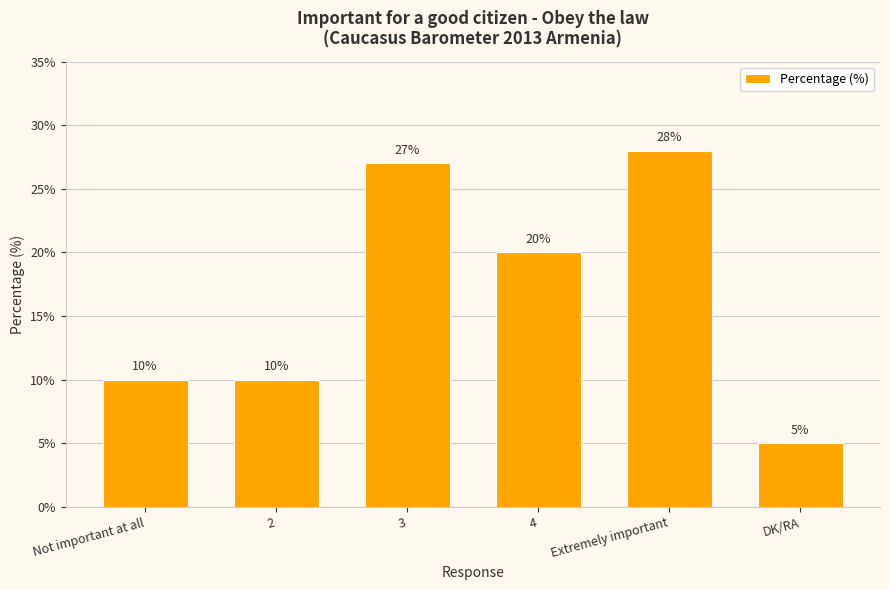

What is the average value?

17